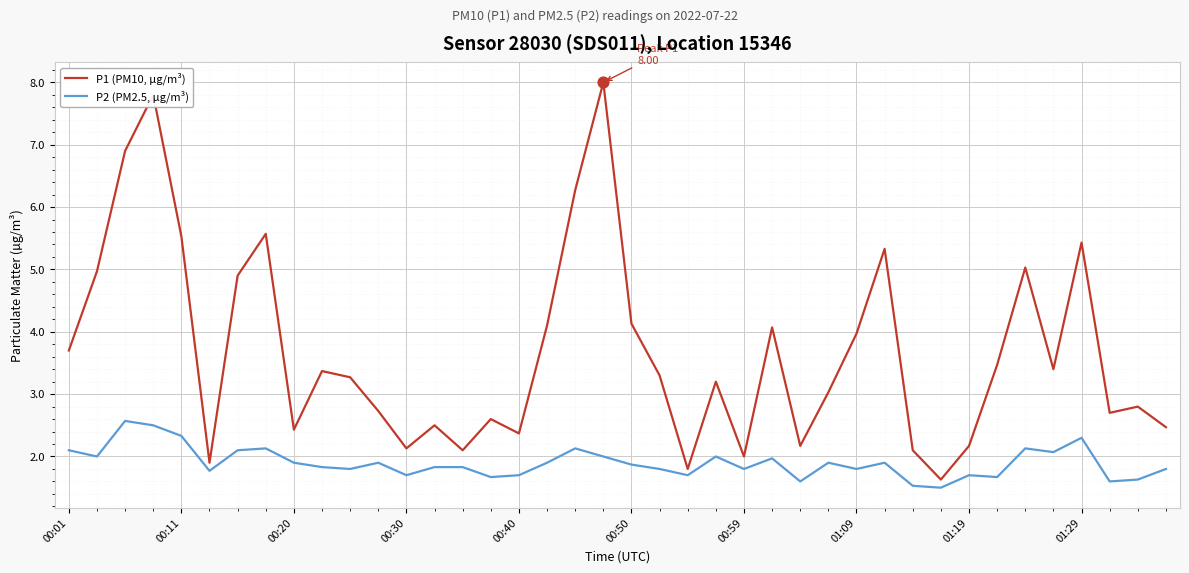

Which series has the widest spread of values?

P1 (PM10, µg/m³)